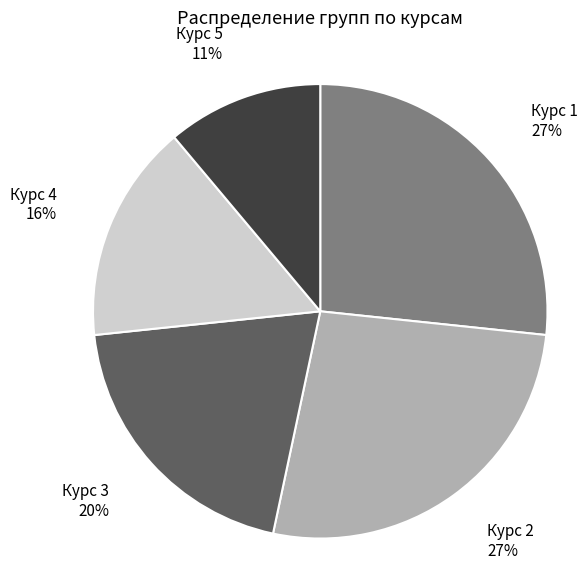

Count the number of slices in the pie.

5